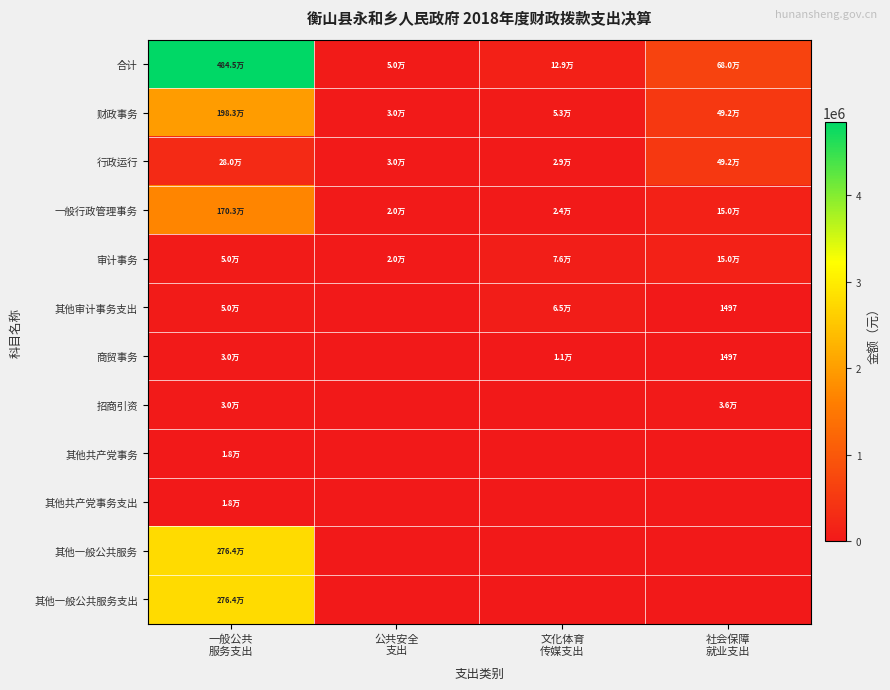

At which category does the chart reach its minimum across all series?

公共安全
支出